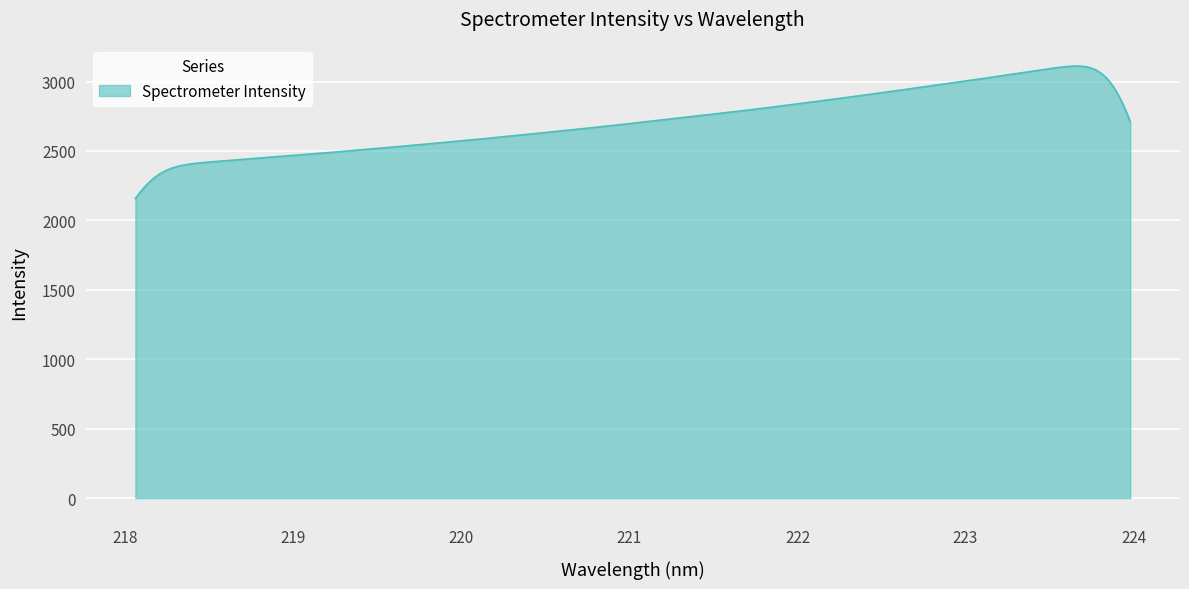

What is the greatest value displayed?

3111.8